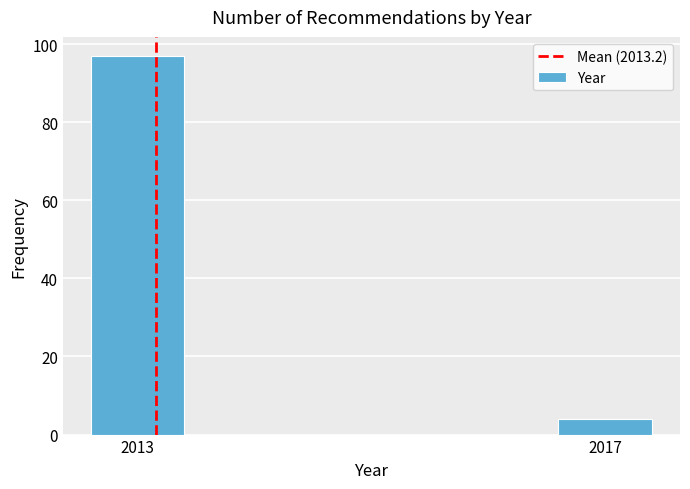

Reading right to left, what are all the values shown in this chart?

4	97